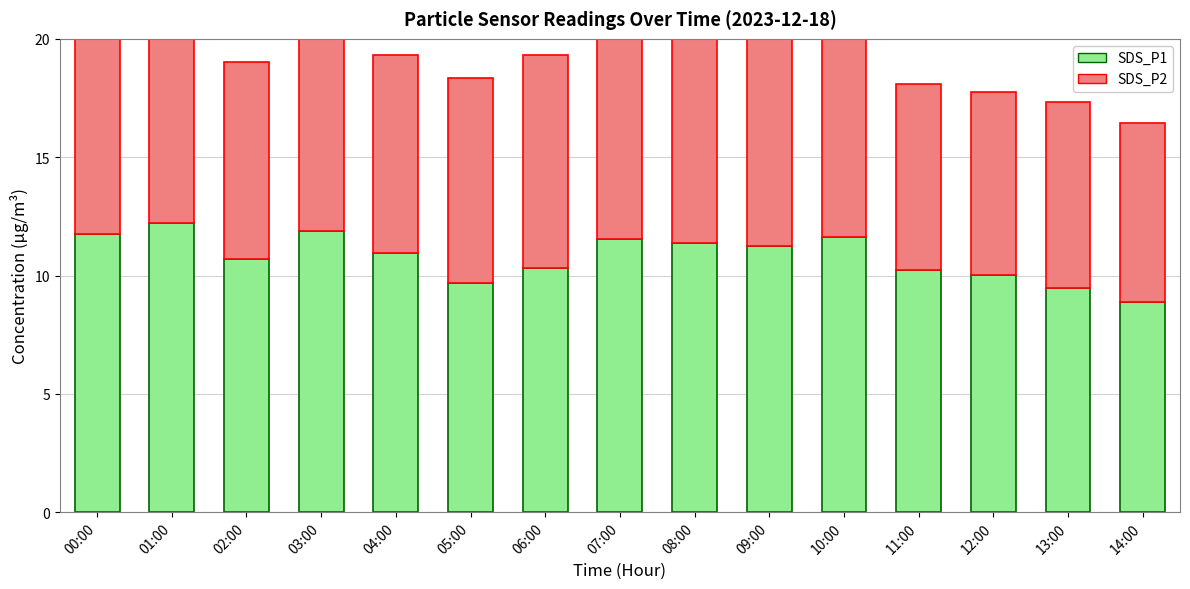

What is the sum of all SDS_P1 values?

161.9